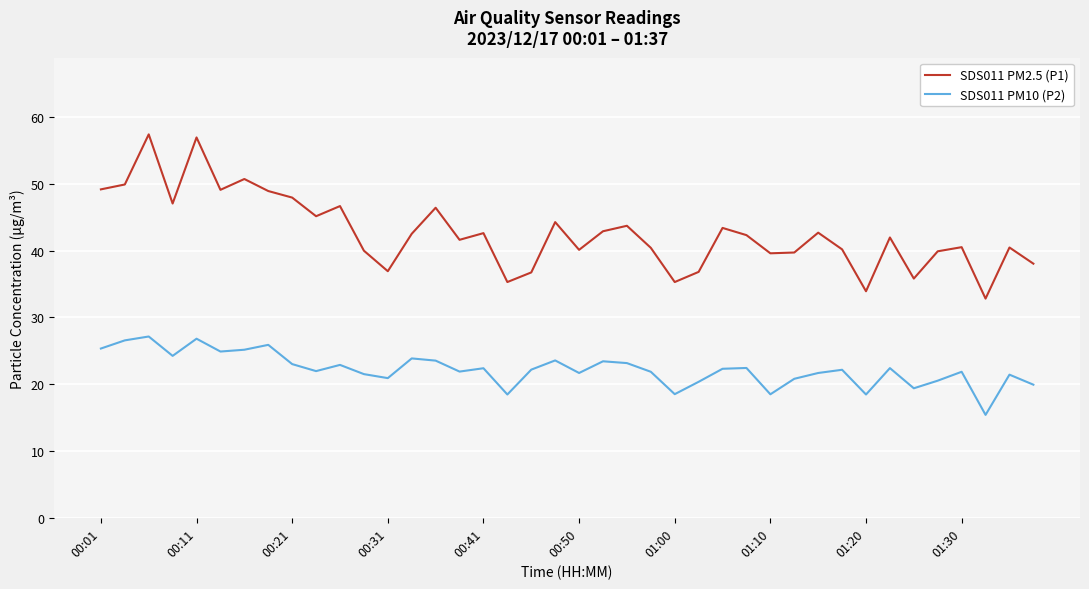

What is the sum of all SDS011 PM10 (P2) values?

888.1